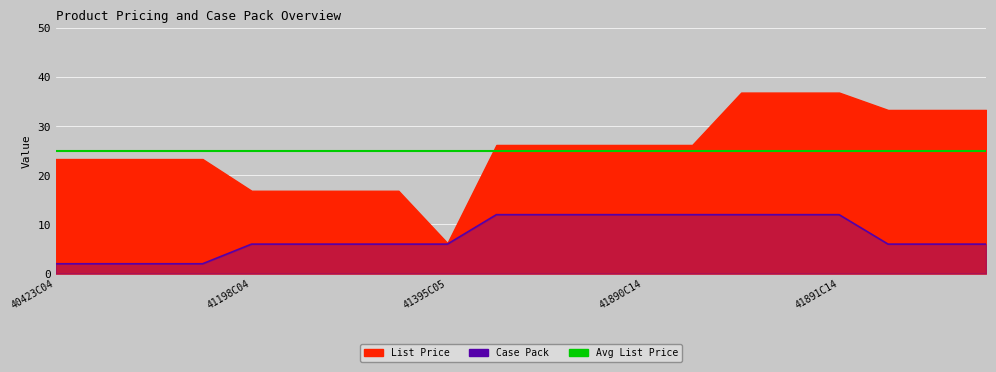

How many values are between 6 and 12?

16